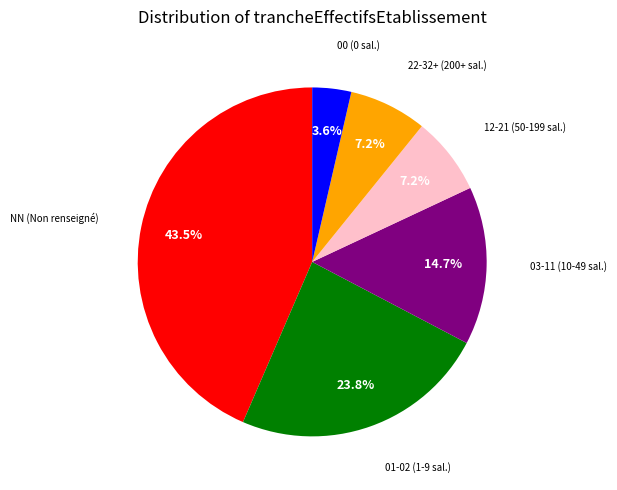

Is there a majority slice in this chart?

No